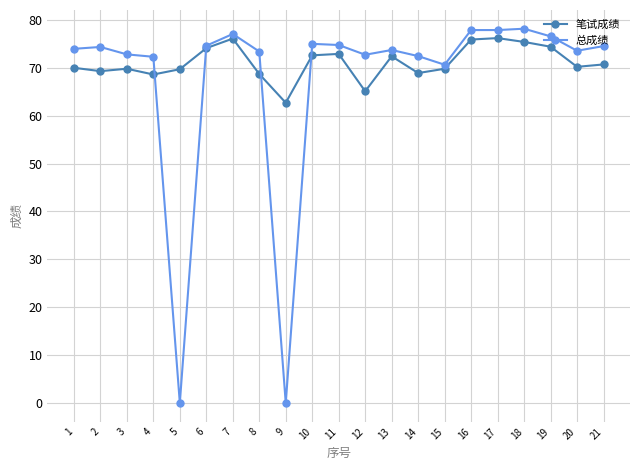

True or false: 笔试成绩 and 总成绩 intersect in this chart.

True